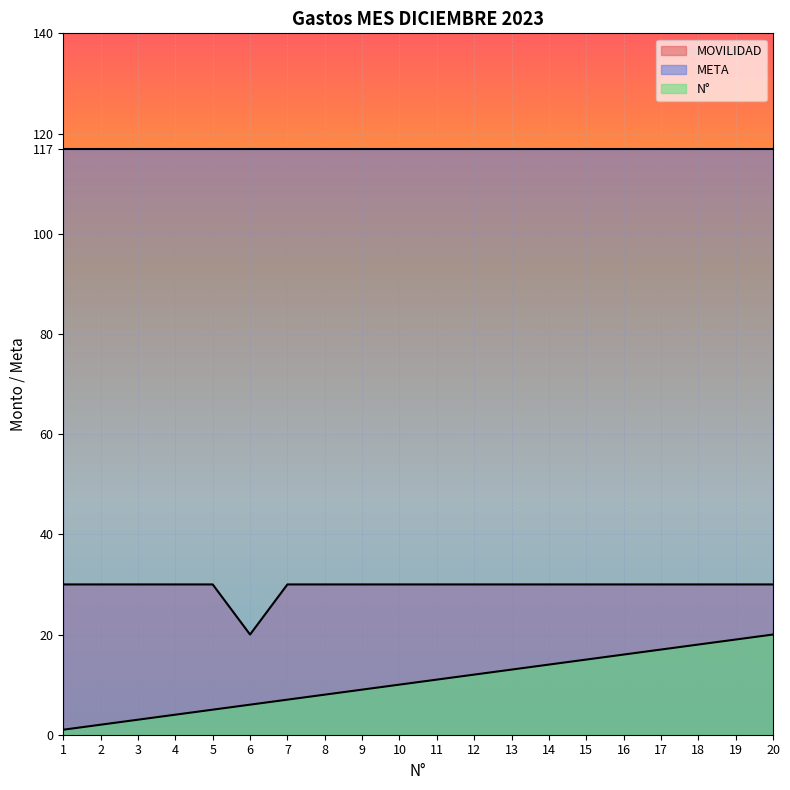

What is the highest value of the N° series?

20